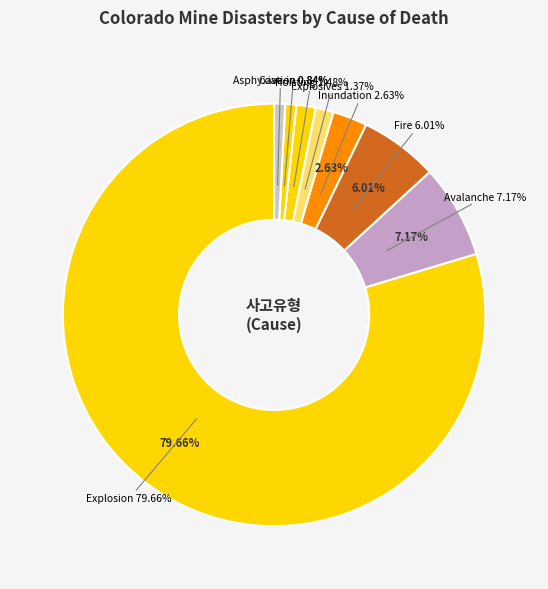

Is Asphyxiation the majority of the pie?

No